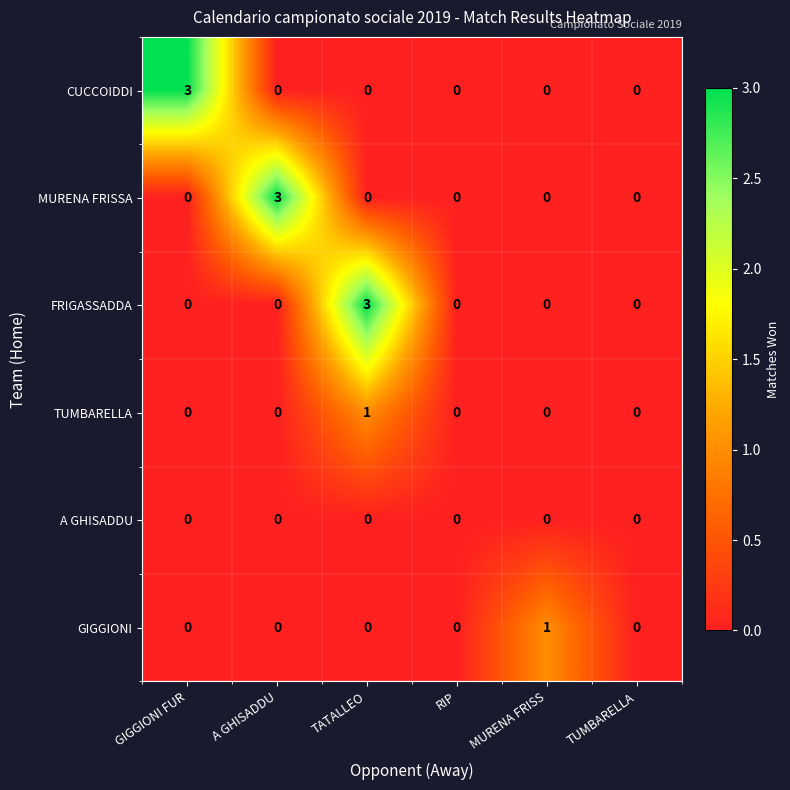

What is the total value across all series at GIGGIONI FUR?

3